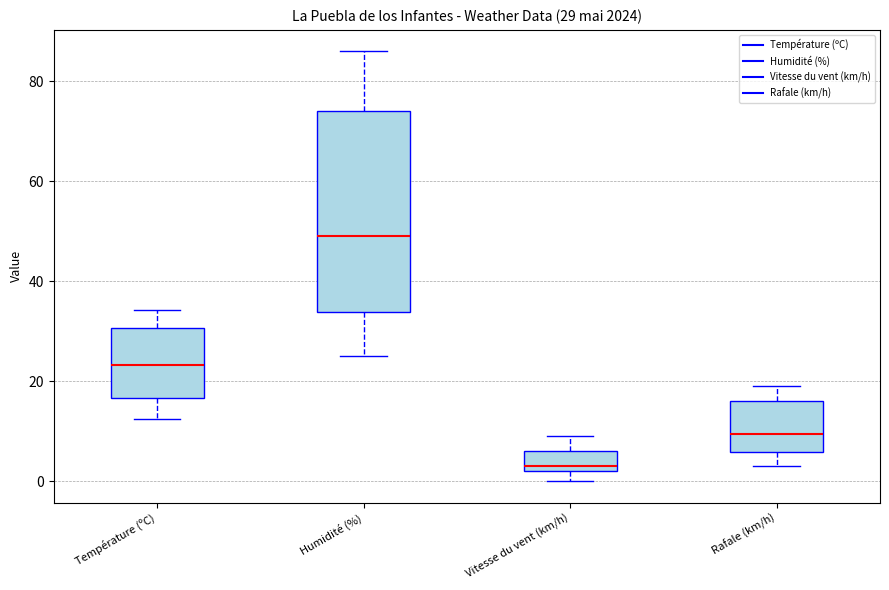

Comparing the boxes themselves (not the whiskers), which one is the tallest?

Humidité (%)